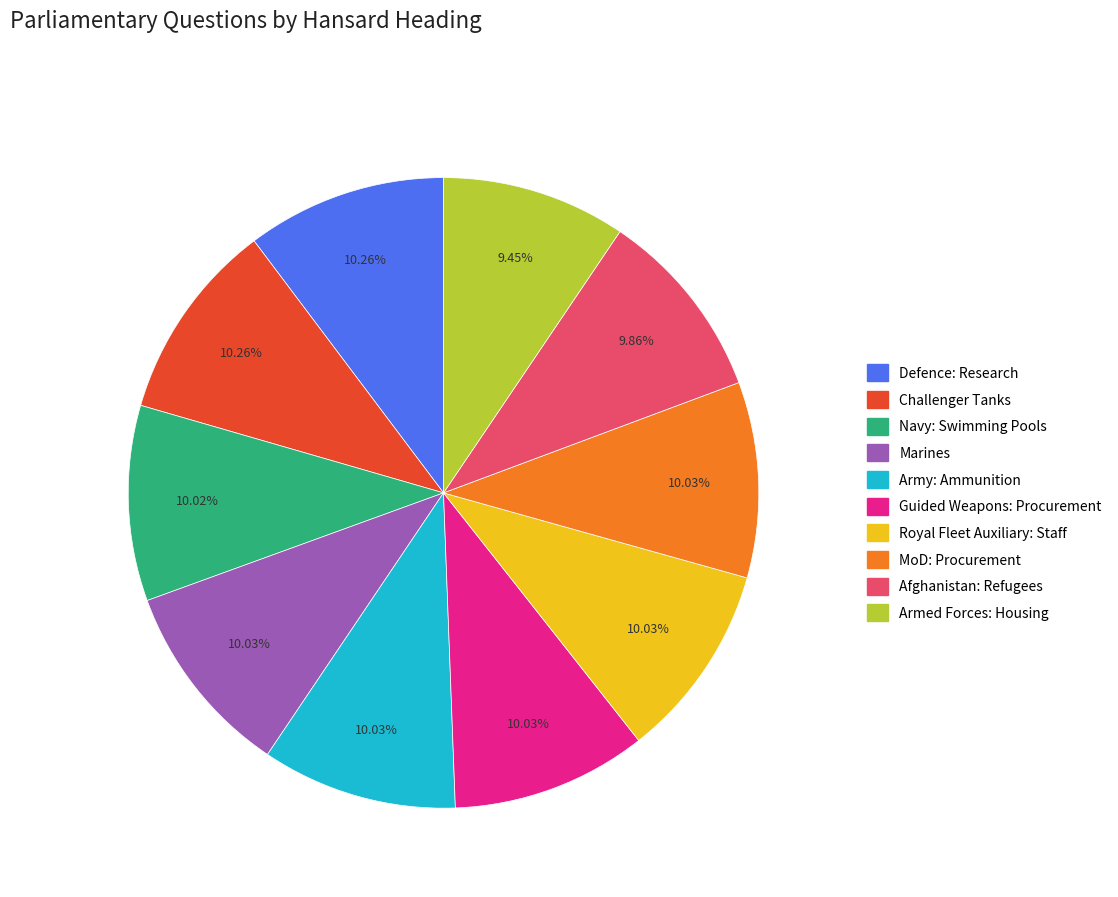

To the nearest percent, what is the difference between the largest and smallest slice percentages?

1%